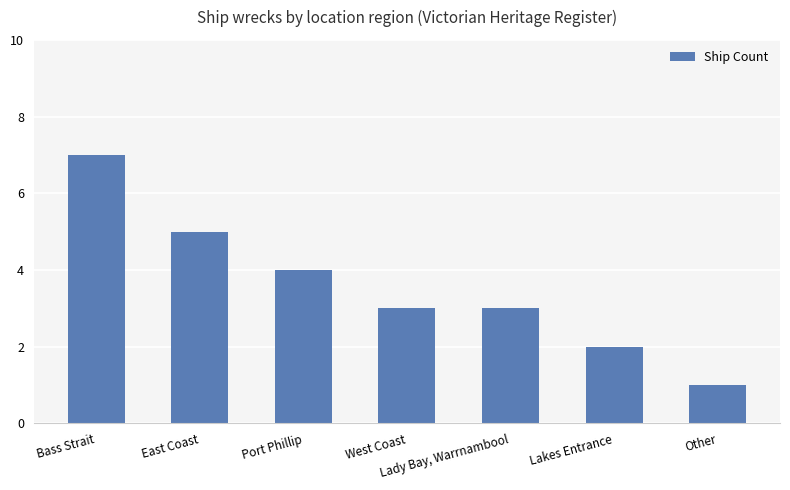

What is the greatest value displayed?

7